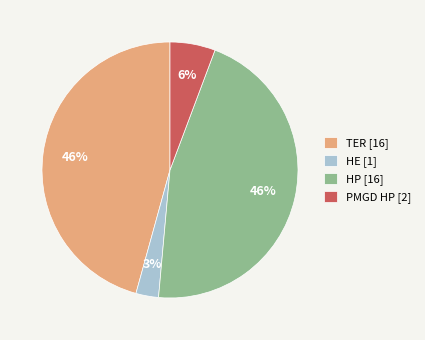

Which category has the smallest portion of the pie?

HE [1]